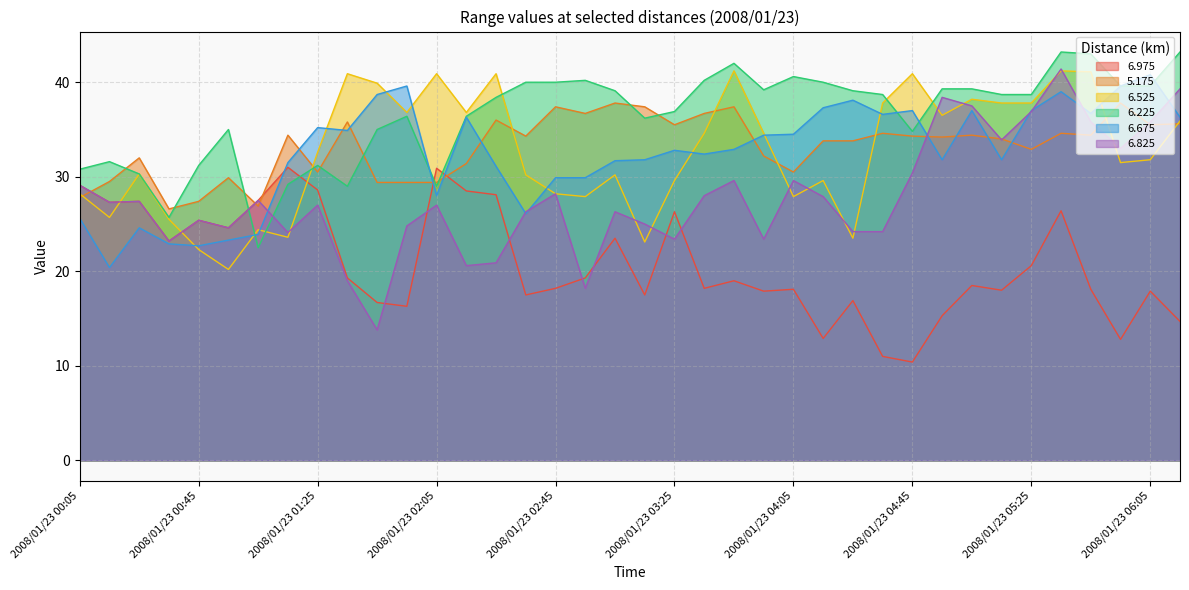

What is the lowest value of the 5.175 series?

26.6